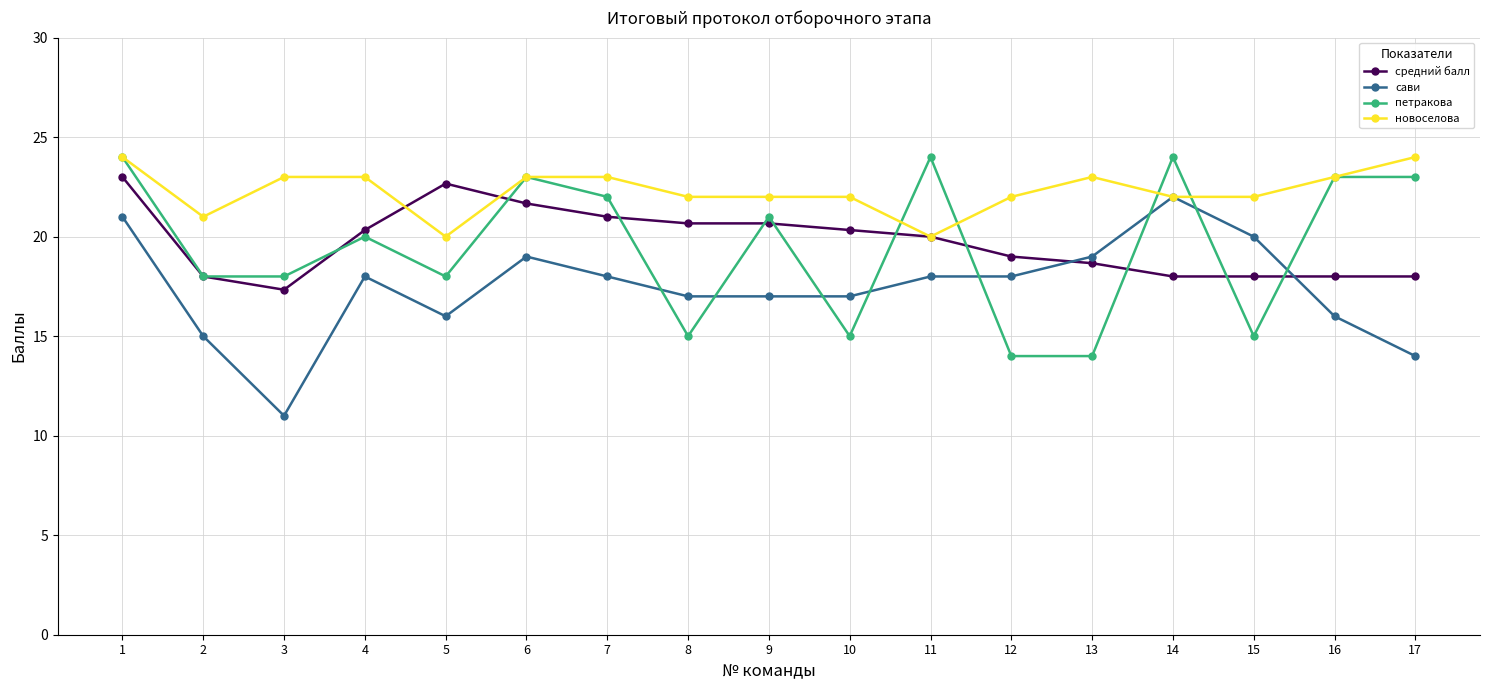

How many distinct data groups are displayed?

4